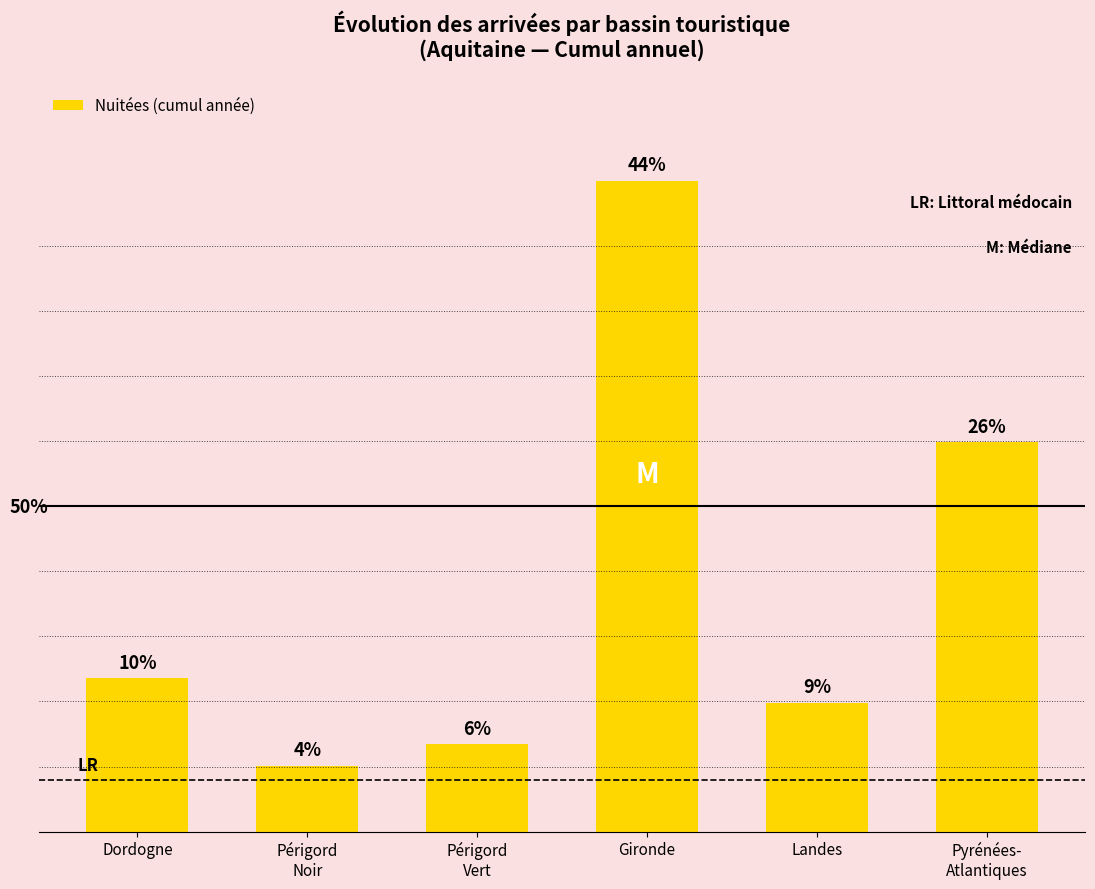

Are the bars horizontal?

No